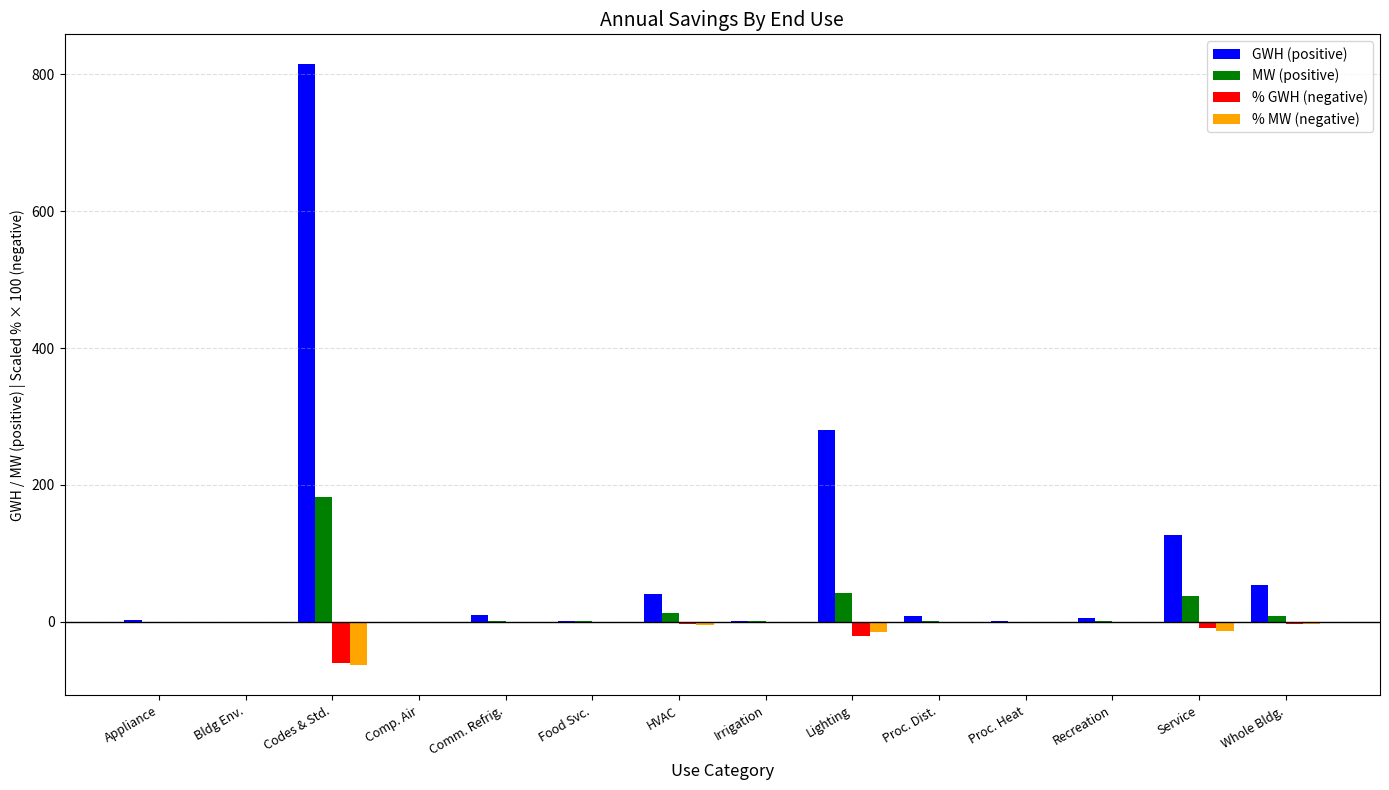

Is it true that MW (positive) equals 0.0 at Proc. Heat?

True